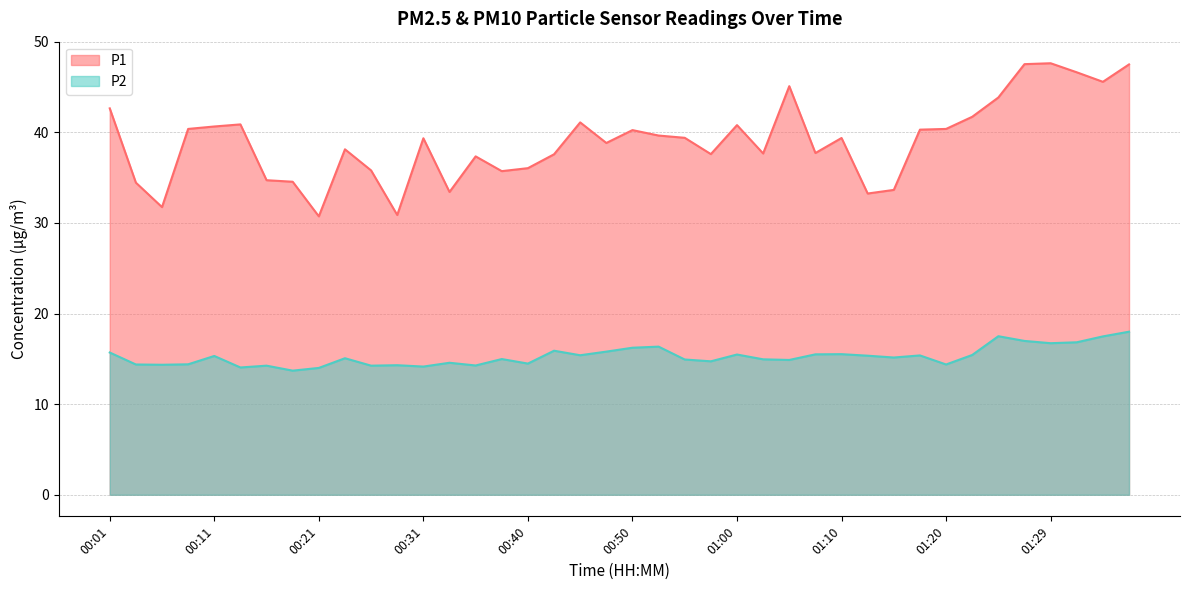

Rank the series by their average value, from highest to lowest.

P1, P2